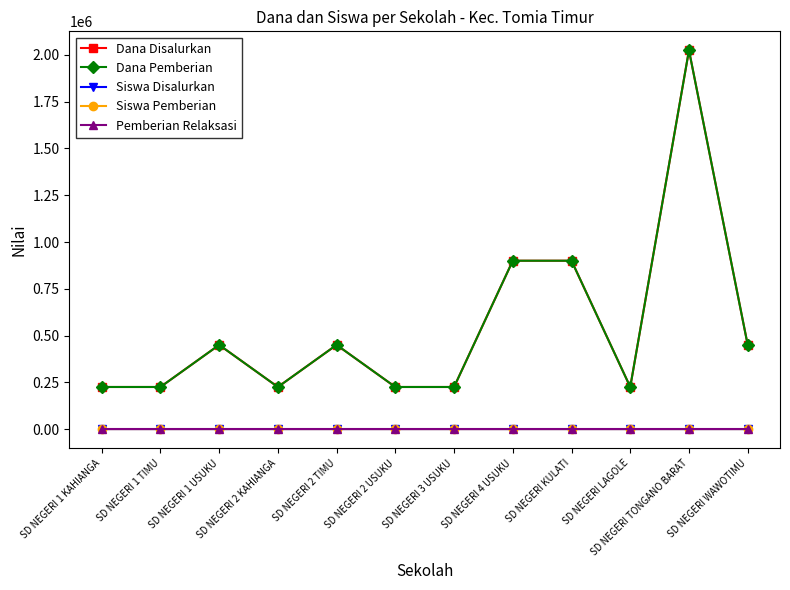

Reading left to right, list all the values displayed in this chart.

Dana Disalurkan: 225000	225000	450000	225000	450000	225000	225000	900000	900000	225000	2025000	450000
Dana Pemberian: 225000	225000	450000	225000	450000	225000	225000	900000	900000	225000	2025000	450000
Siswa Disalurkan: 1	1	2	1	2	1	1	4	4	1	9	2
Siswa Pemberian: 1	1	2	1	2	1	1	4	4	1	9	2
Pemberian Relaksasi: 0	0	0	0	0	0	0	0	0	0	0	0